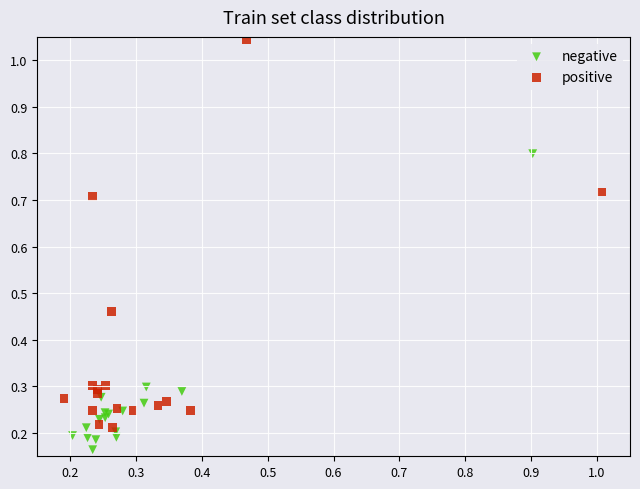

Which series has the largest Y range (max minus min)?

positive